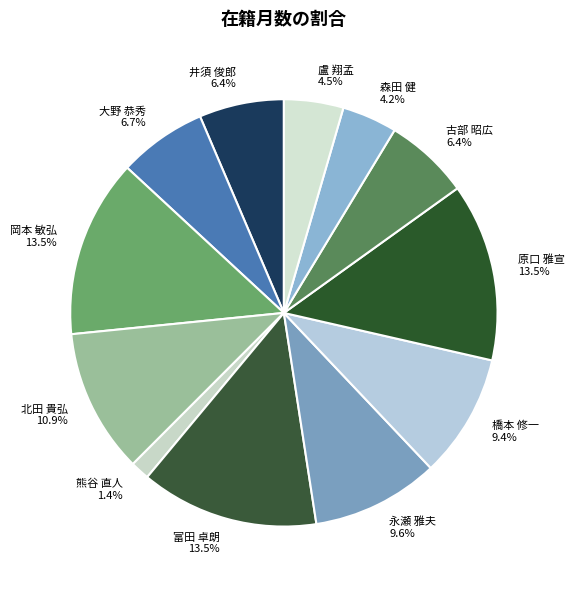

Is the sum of 古部 昭広 and 北田 貴弘 greater than half?

No